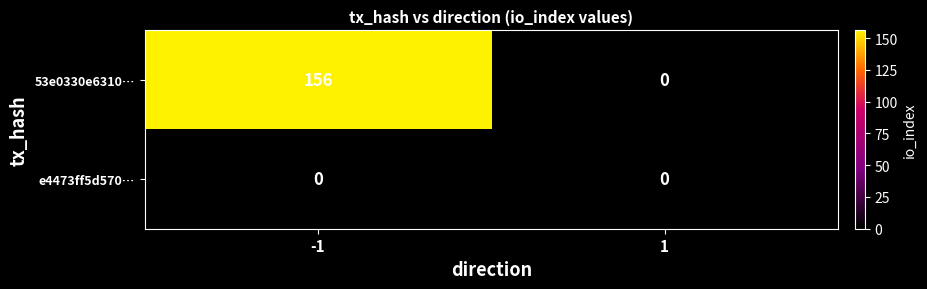

Is it true that 53e0330e6310… equals 156 at -1?

True